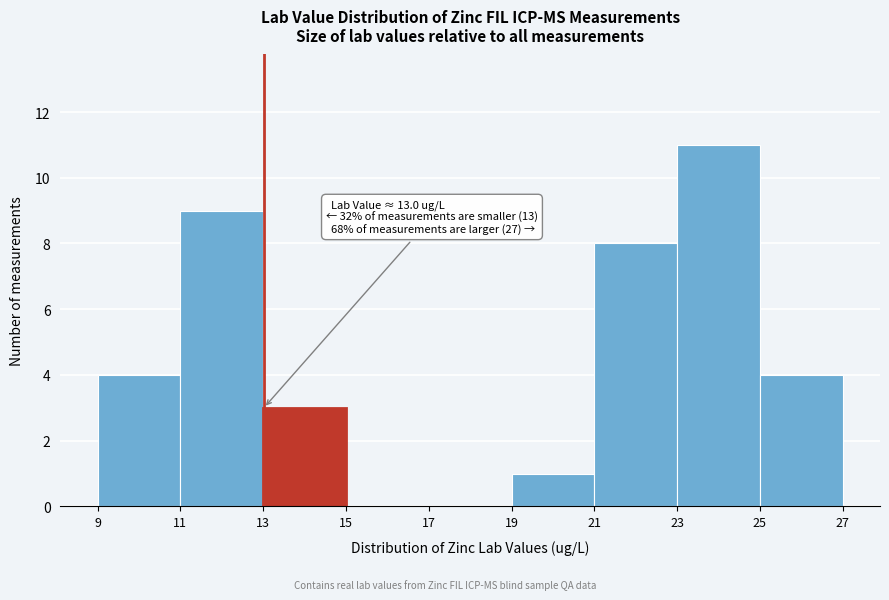

Which range on the x-axis has the tallest bar?

23 to 25